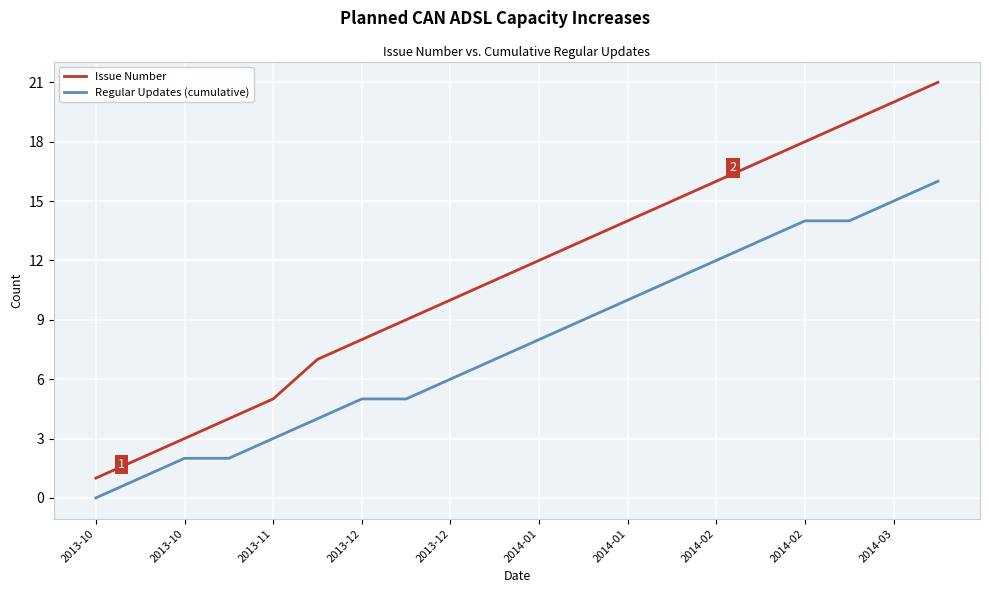

Which series has the largest total across all categories?

Issue Number